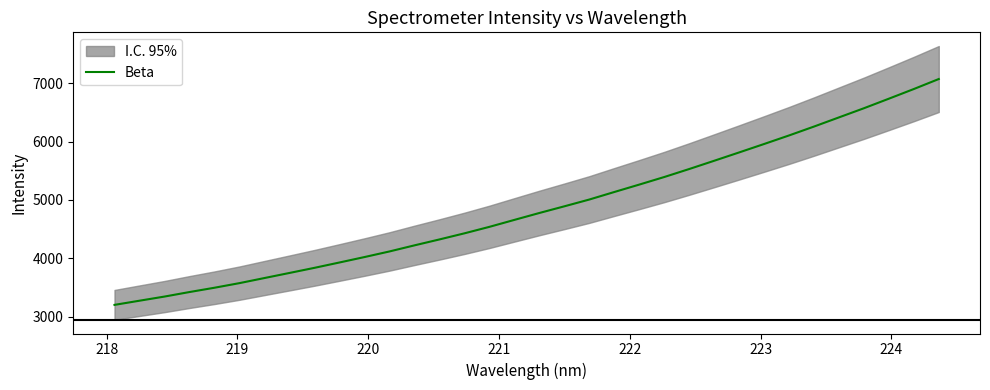

What is the lowest value of the Beta series?

3201.2